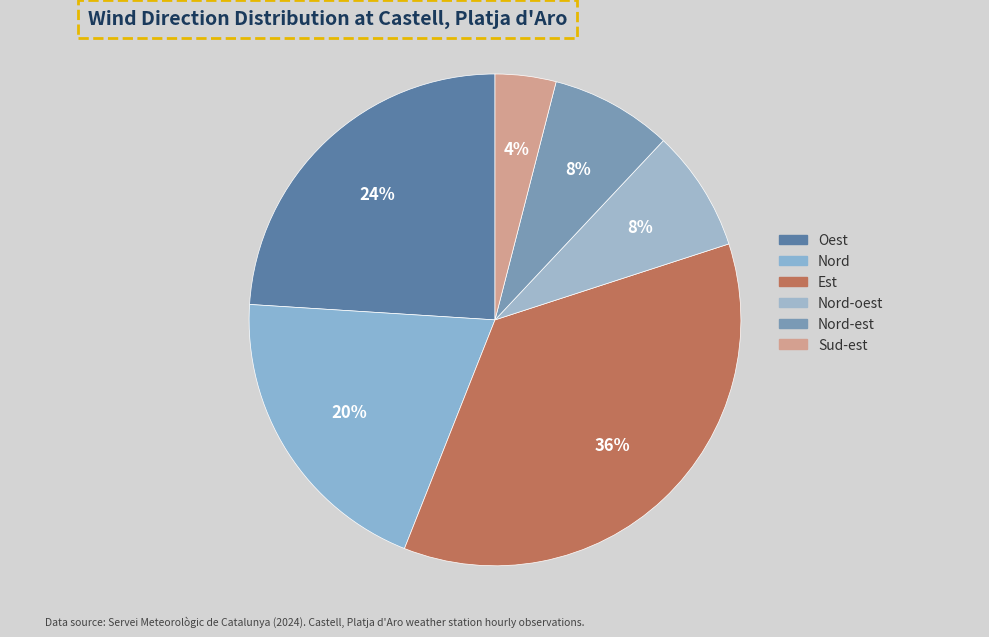

Count the number of slices in the pie.

6